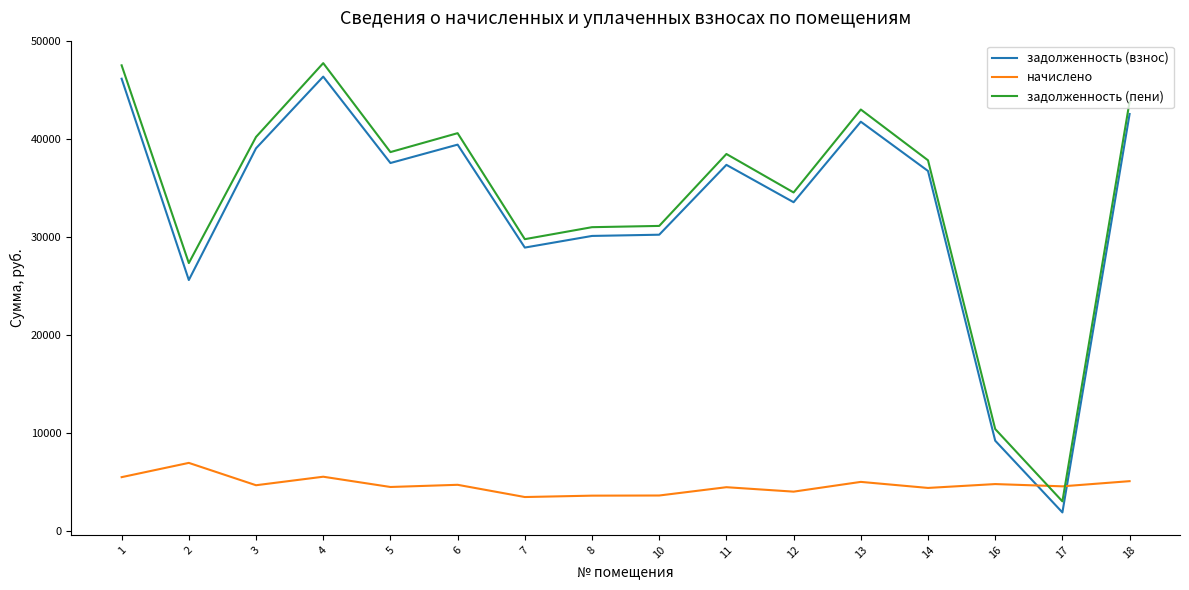

The value of задолженность (пени) at 16 is 10385.6. True or false?

True